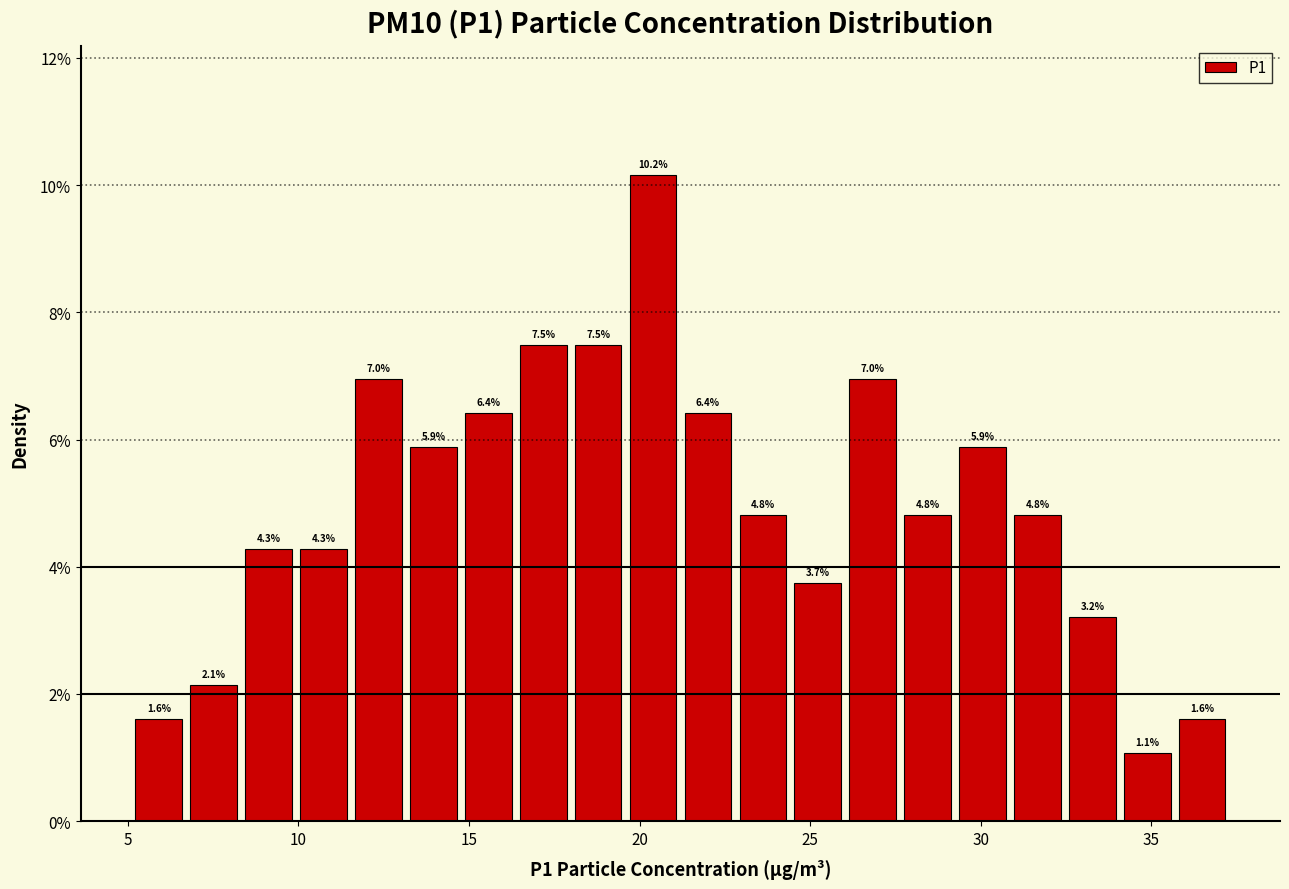

Around what value on the x-axis is the tallest bar? Give the approximate position of its centre, as read against the axis.

20.5